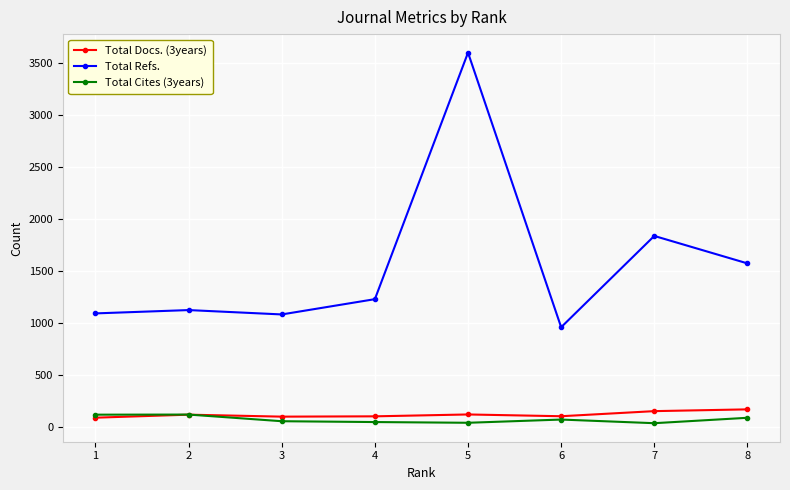

True or false: Total Refs. and Total Docs. (3years) intersect in this chart.

False